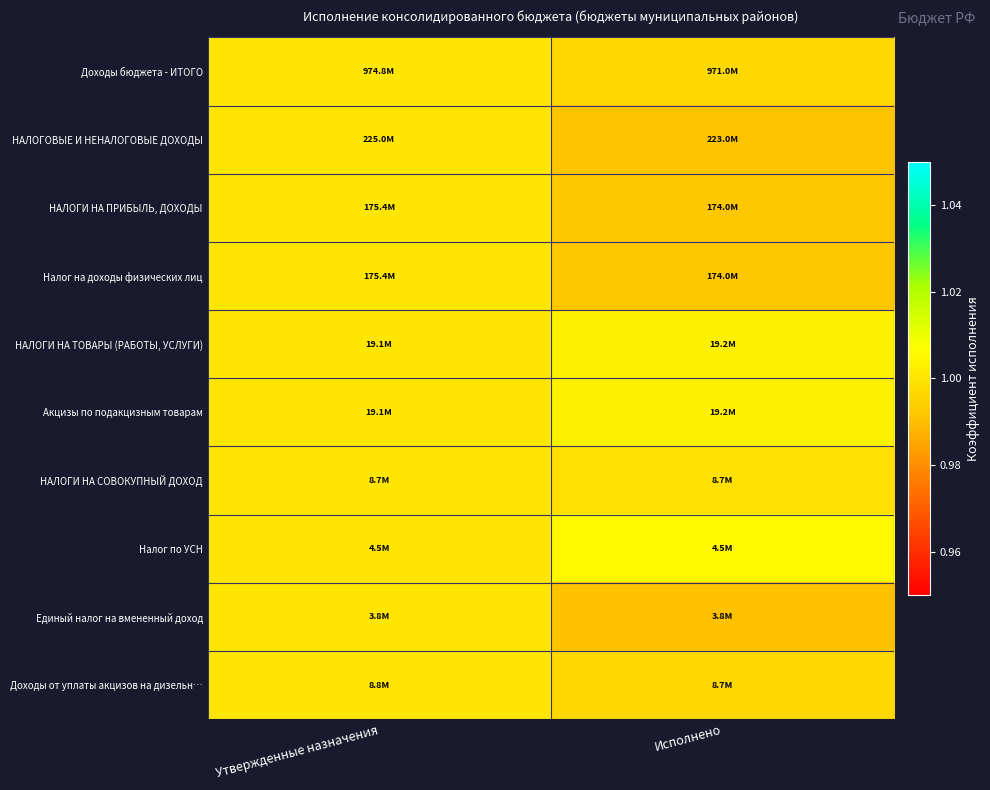

Between Утвержденные назначения and Исполнено, which is larger?

Утвержденные назначения